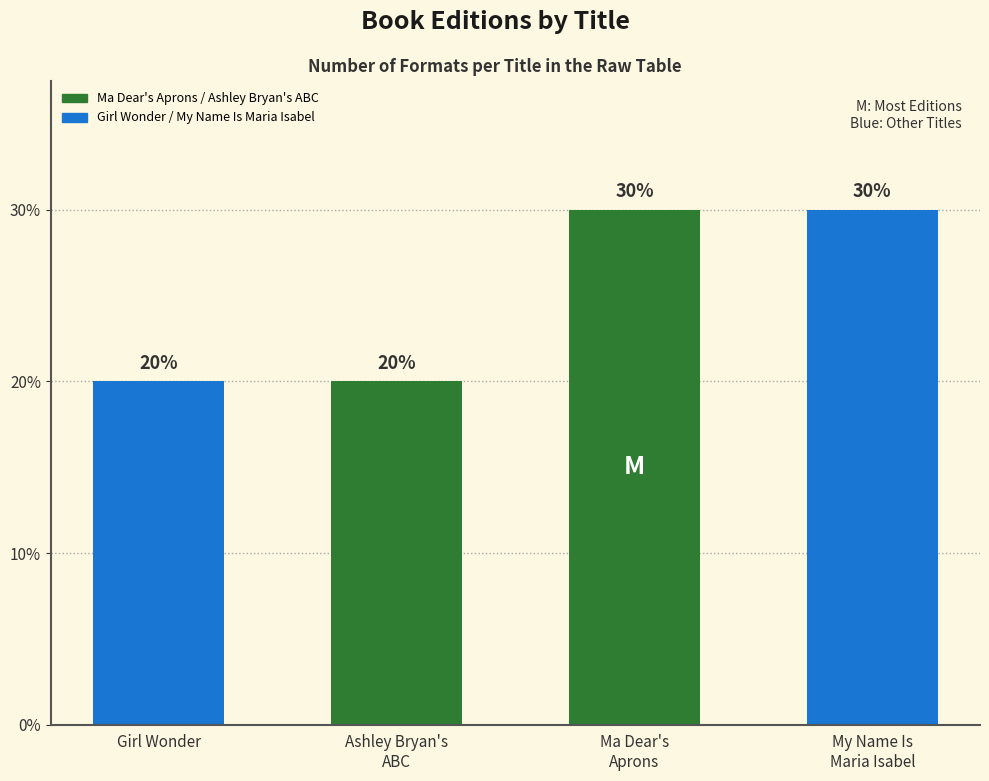

True or false: the data shows 2 at Girl Wonder.

True